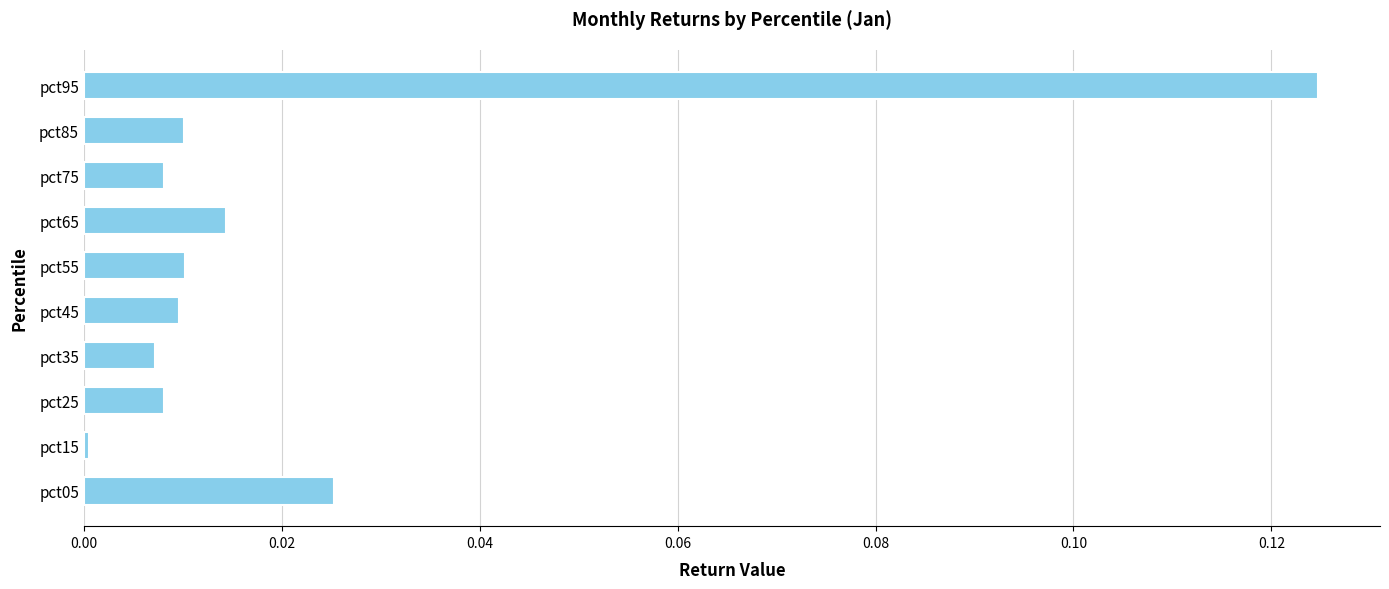

Does the chart contain any negative values?

No